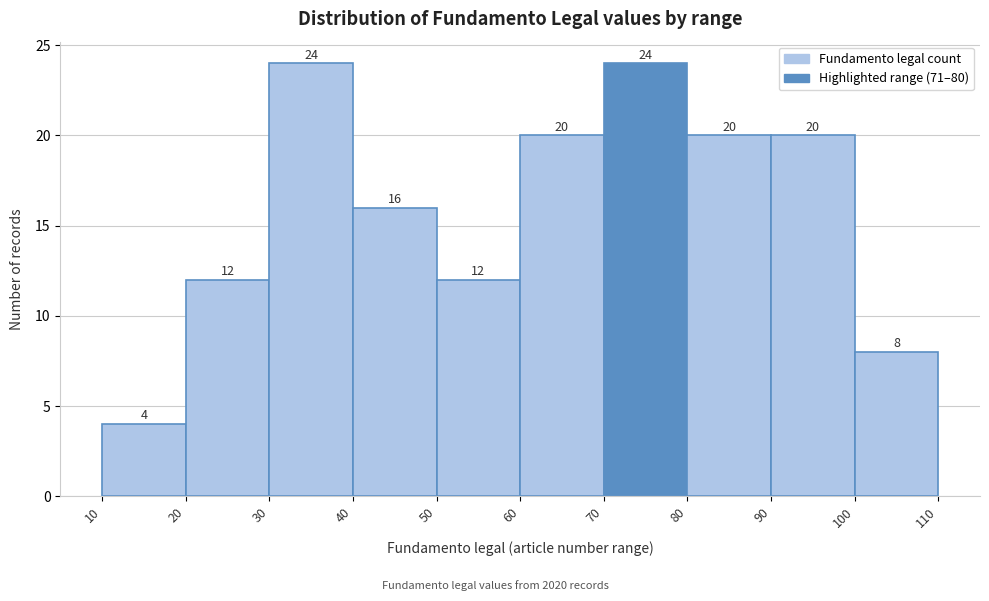

What is the height of the bar covering 100 to 110 on the x-axis?

8